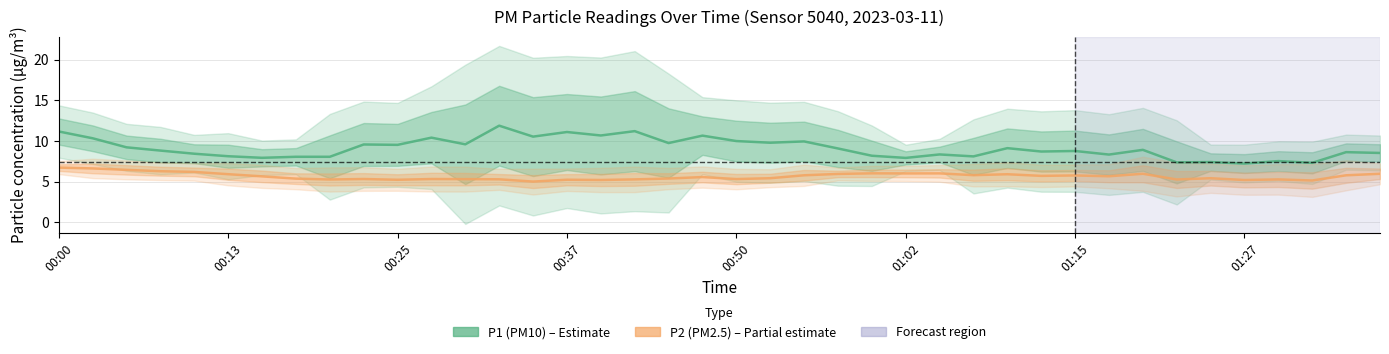

The value of P2 (PM2.5) at 00:25 is 5.2. True or false?

True